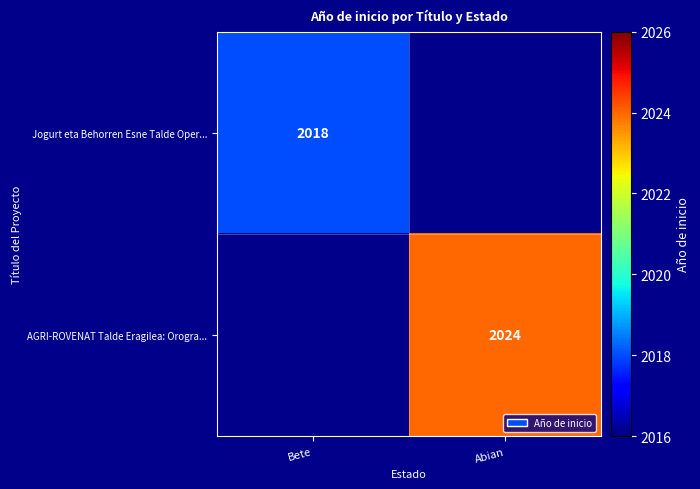

Count the number of data series in this chart.

2